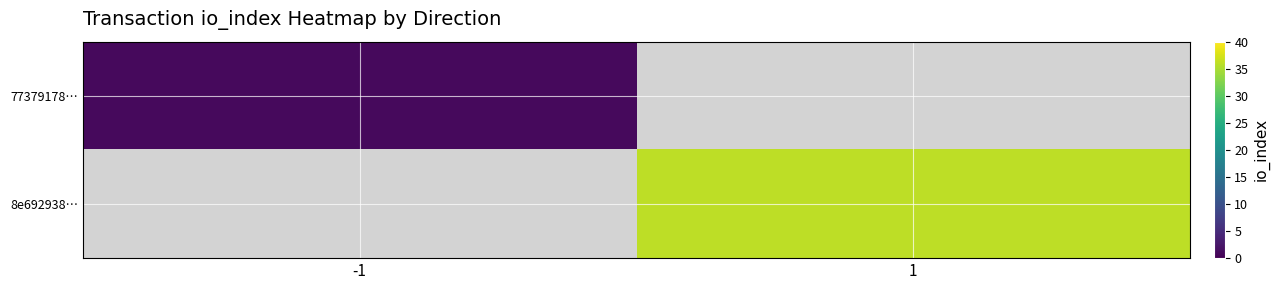

At which label does 77379178… reach its peak?

-1